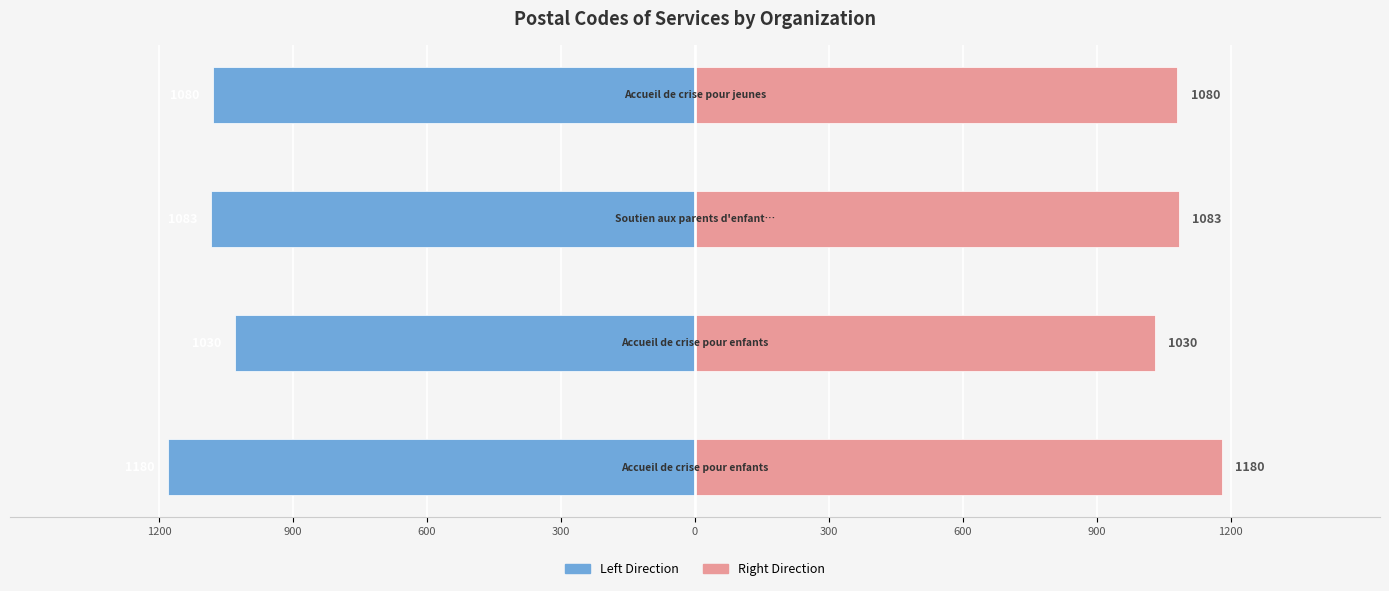

Is the value of CP (left) at 300 greater than the value of CP (right) at 300?

No